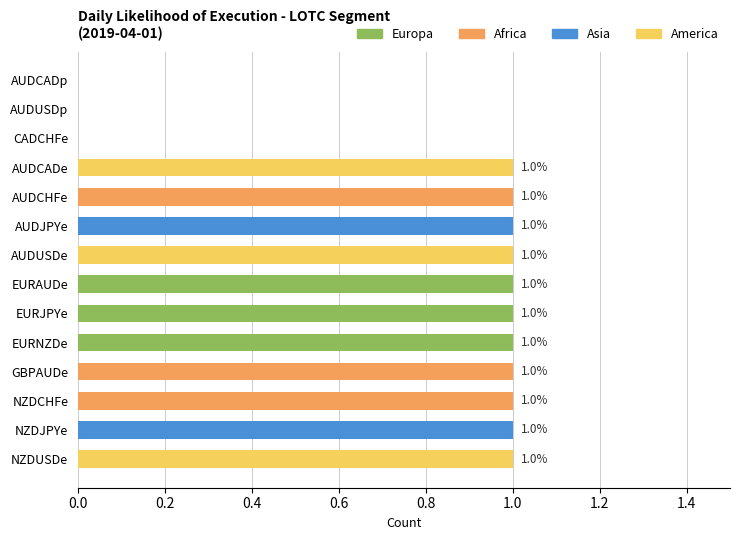

Reading bottom to top, extract all data points from this chart.

NZDUSDe=1	NZDJPYe=1	NZDCHFe=1	GBPAUDe=1	EURNZDe=1	EURJPYe=1	EURAUDe=1	AUDUSDe=1	AUDJPYe=1	AUDCHFe=1	AUDCADe=1	CADCHFe=0	AUDUSDp=0	AUDCADp=0